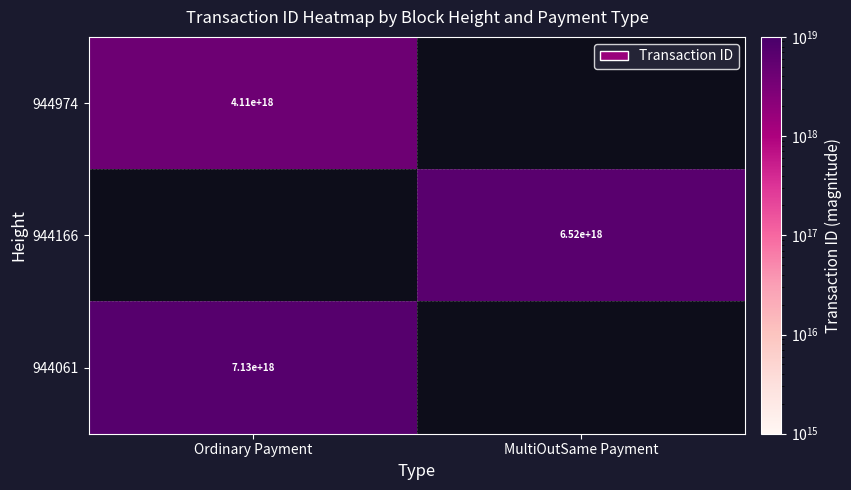

Is it true that 944166 equals 3541922311814313984 at MultiOutSame Payment?

False